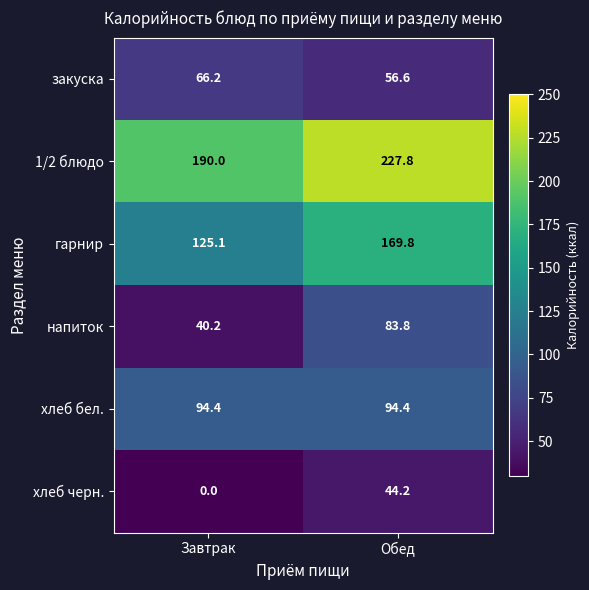

What is the sum of the 1/2 блюдо values at Завтрак and Обед?

417.8